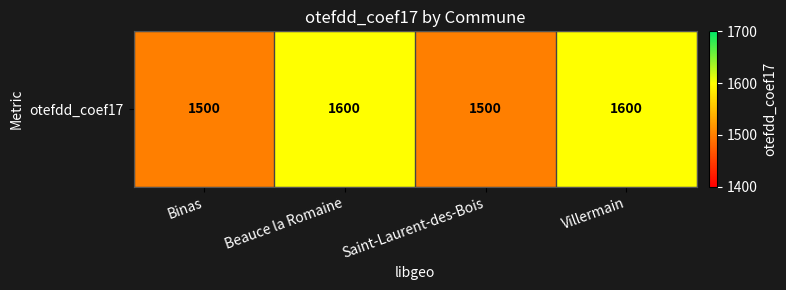

What is the difference between the values at Villermain and Saint-Laurent-des-Bois?

100